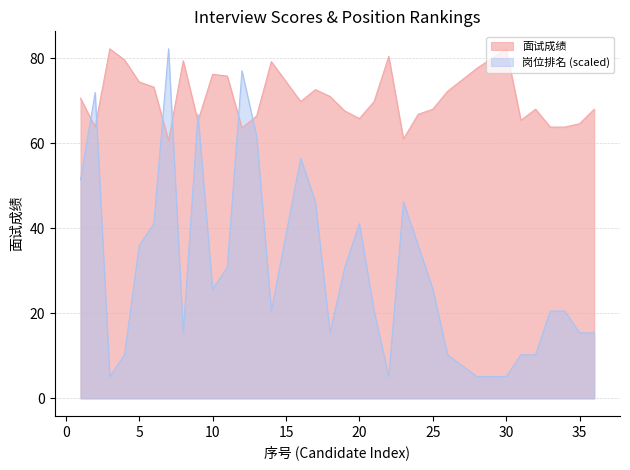

Does the chart have visible grid lines?

Yes